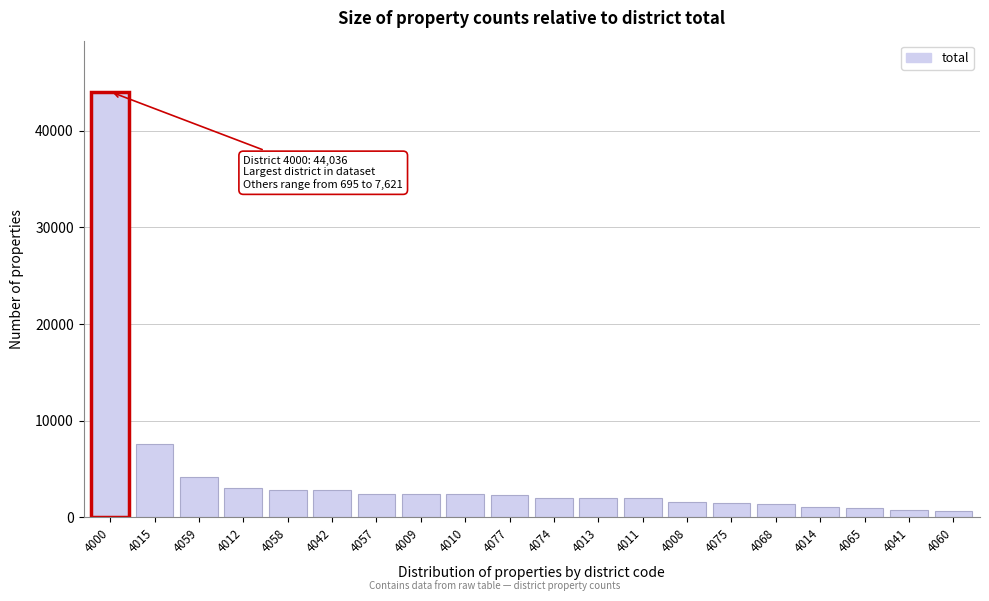

Approximately how many times larger is the value at 4068 compared to 4058?

0.5